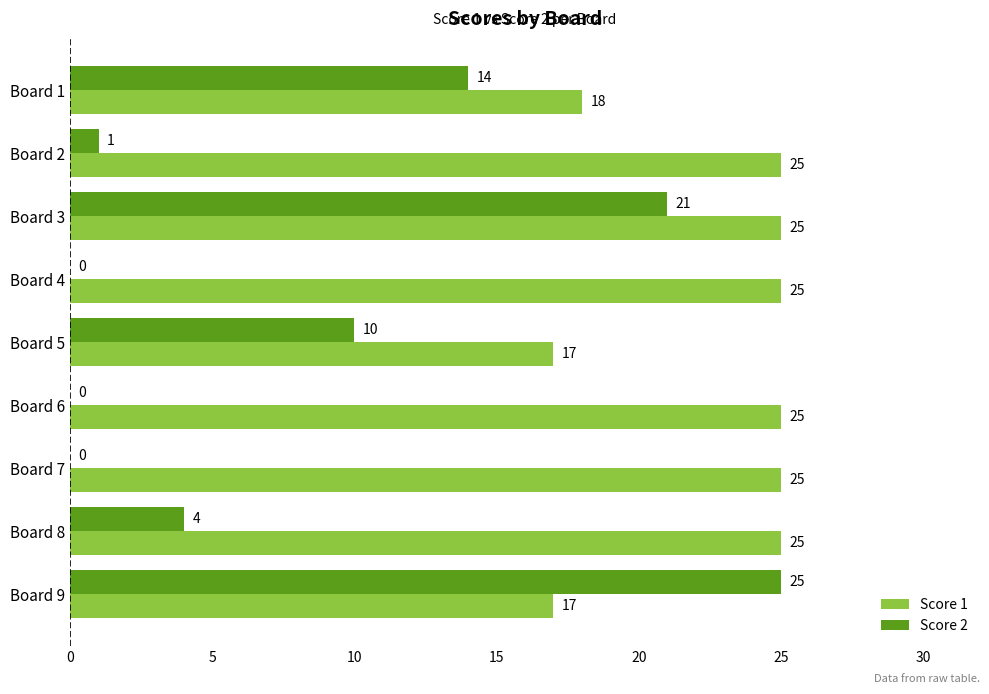

Between Board 5 and Board 9, which series saw the biggest shift?

Score 2